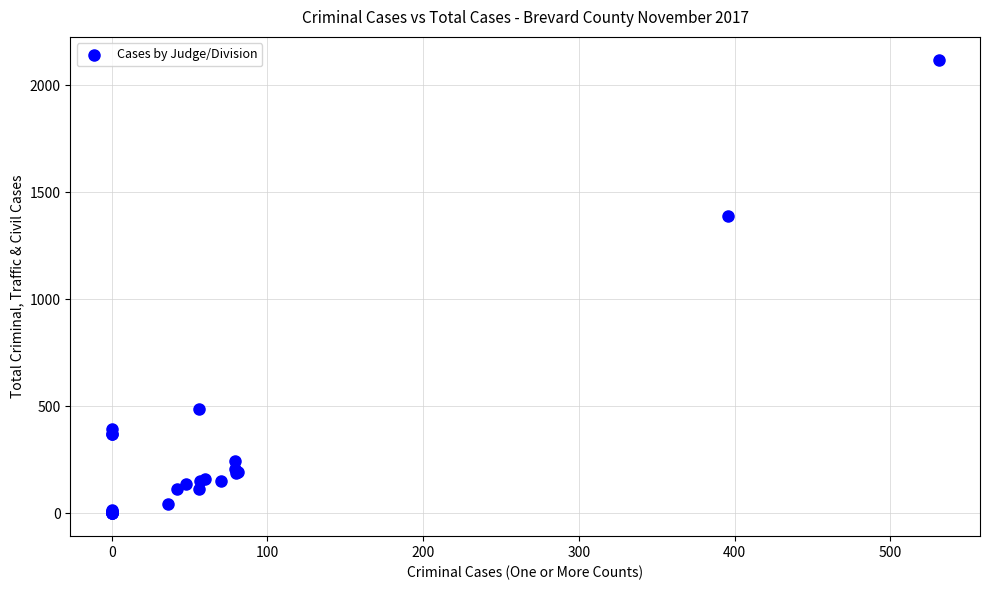

What Y value in the scatter plot is closest to 1060?

1390